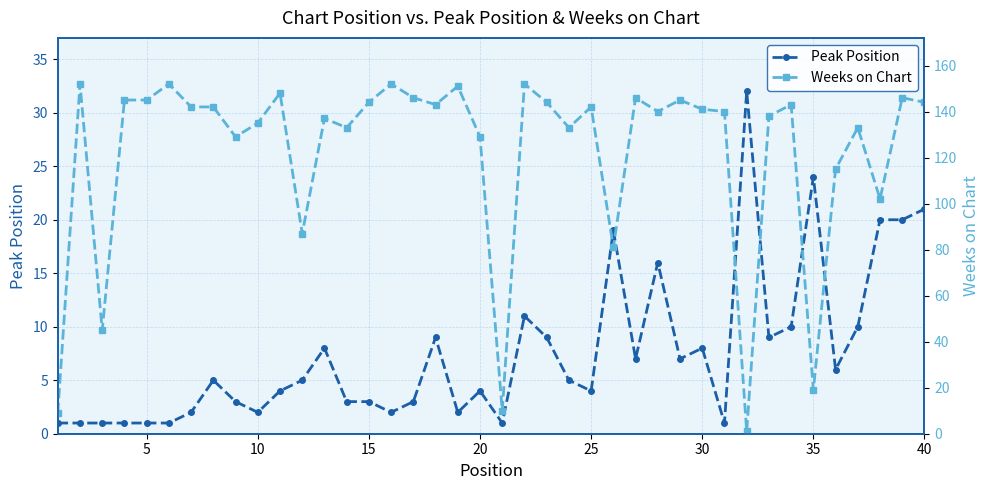

What is the highest value of the Peak Position series?

32